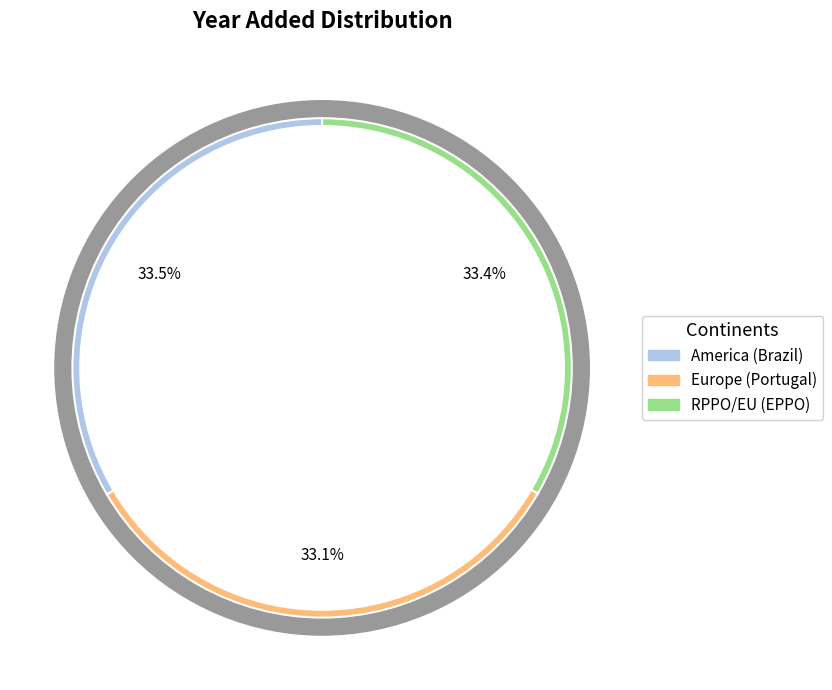

Does any single category account for the majority?

No